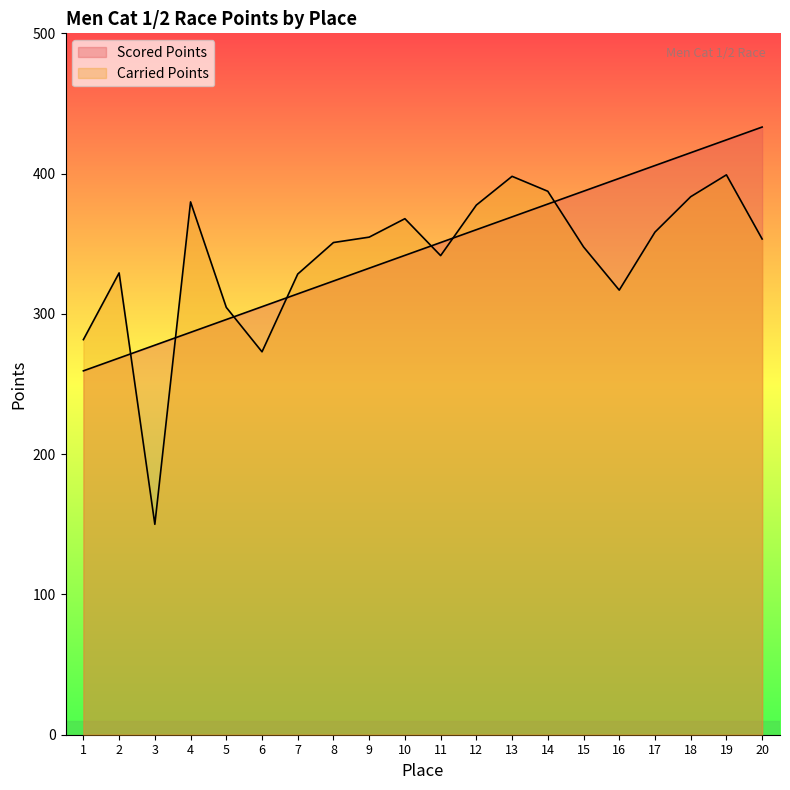

What is the value of the Scored Points point at the 10th from the left?

341.7